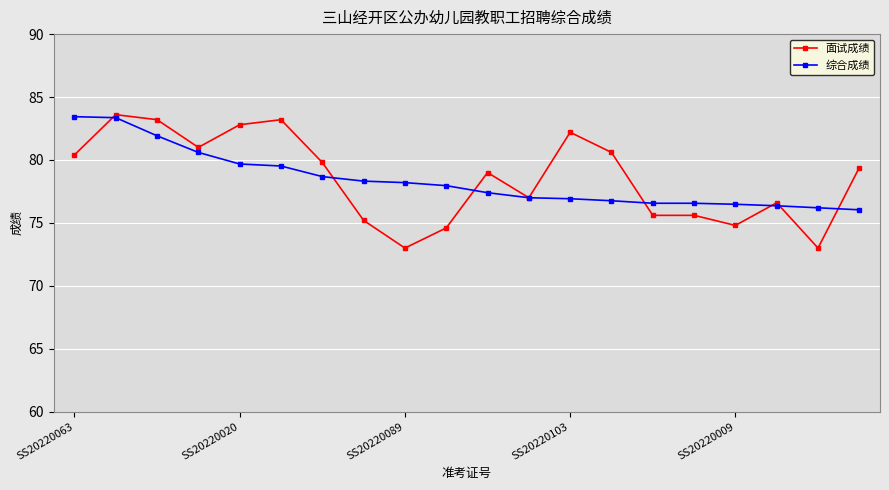

At how many categories does at least one series exceed 74?

20